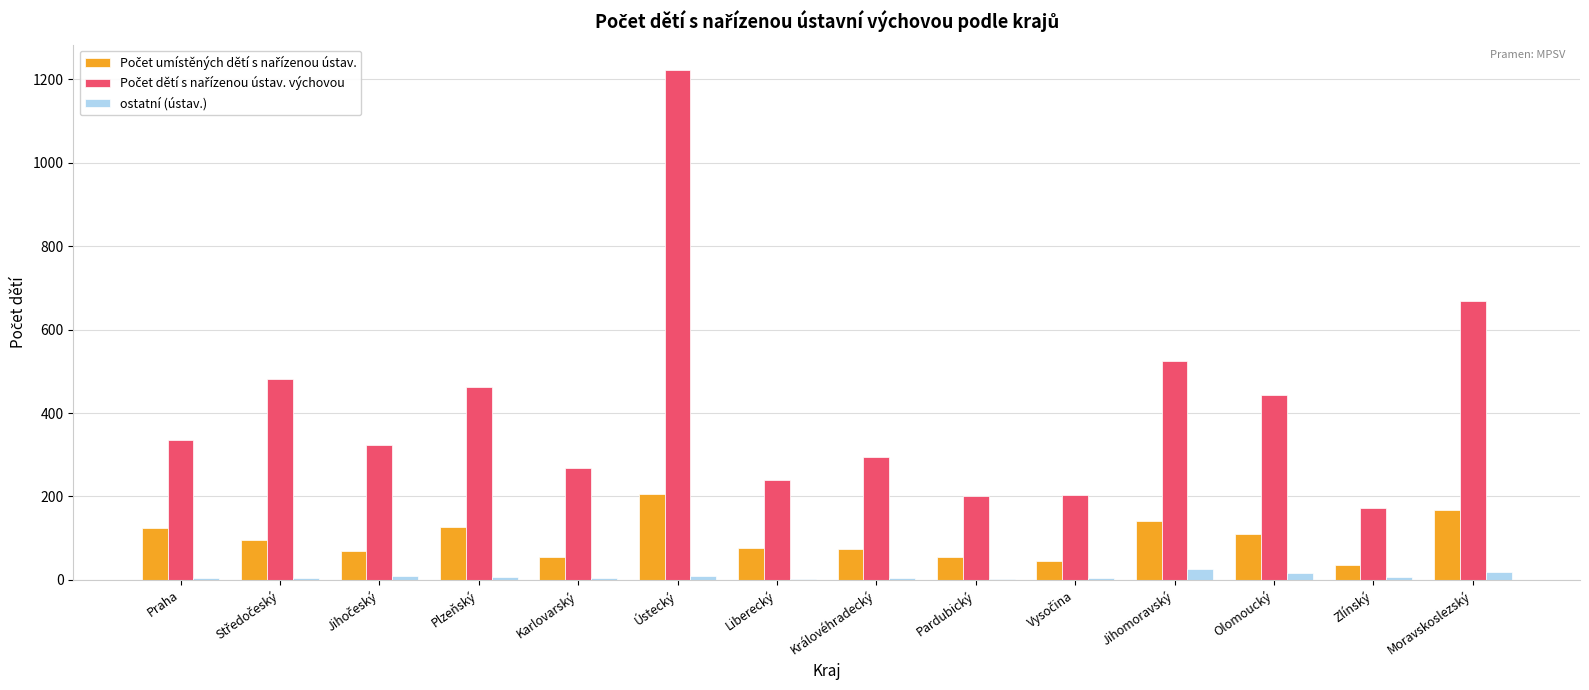

What is the greatest value displayed?

1222